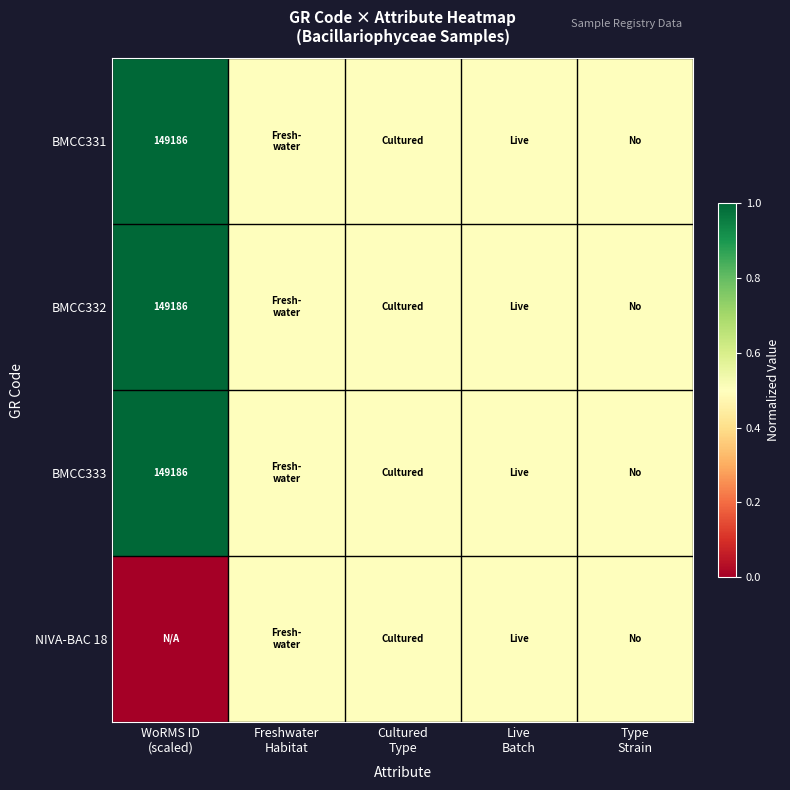

Rank the categories by BMCC331 value from highest to lowest.

WoRMS ID (scaled), Freshwater Habitat, Cultured Type, Live Batch, Type Strain